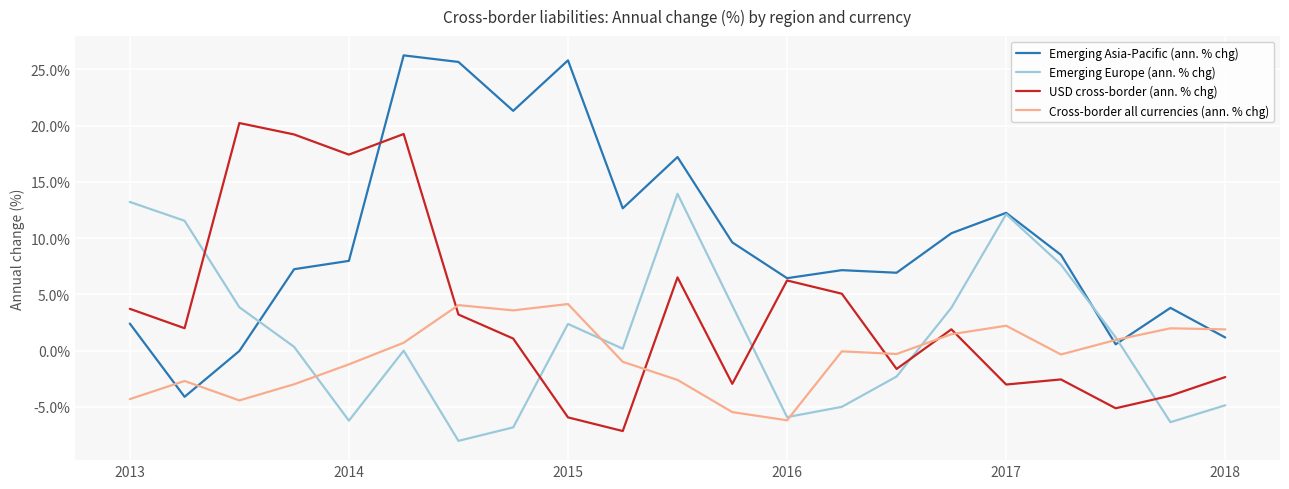

List the series in order of their peak value, lowest first.

Cross-border all currencies (ann. % chg), Emerging Europe (ann. % chg), USD cross-border (ann. % chg), Emerging Asia-Pacific (ann. % chg)